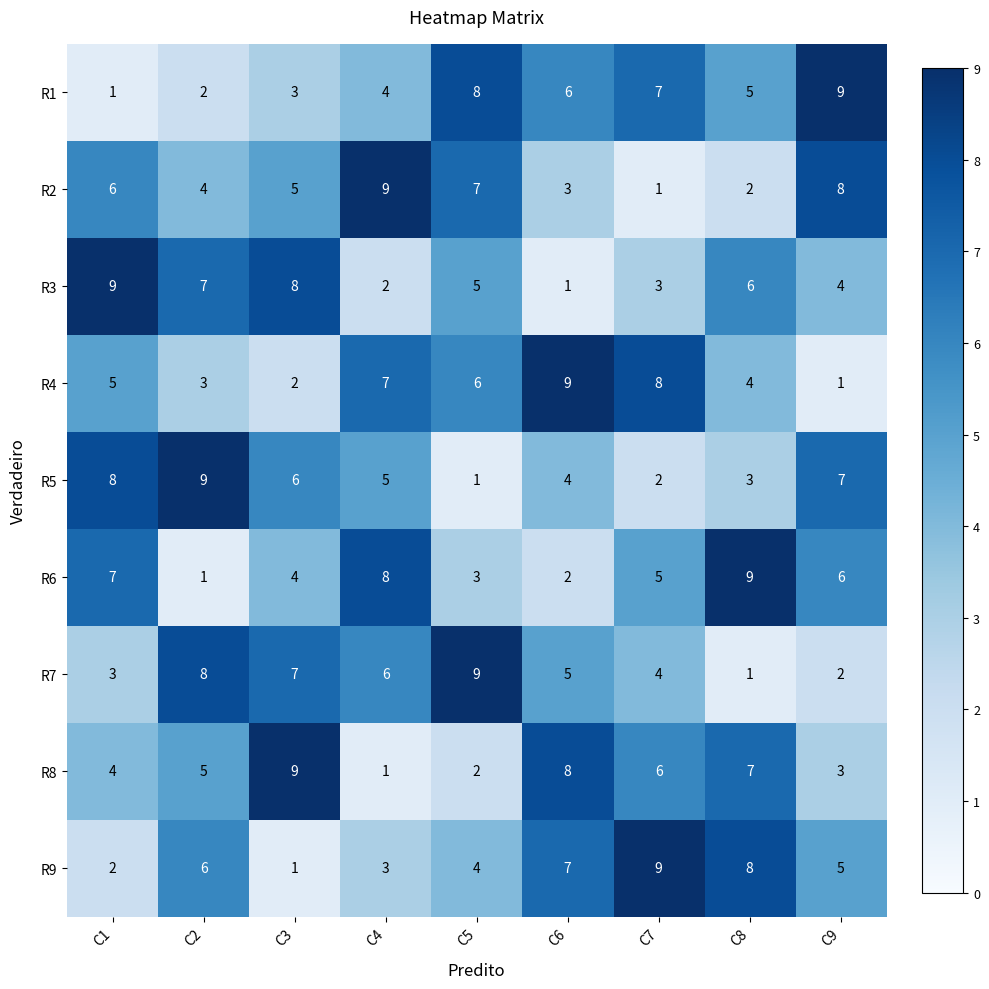

Which series changed the most between C3 and C4?

R8